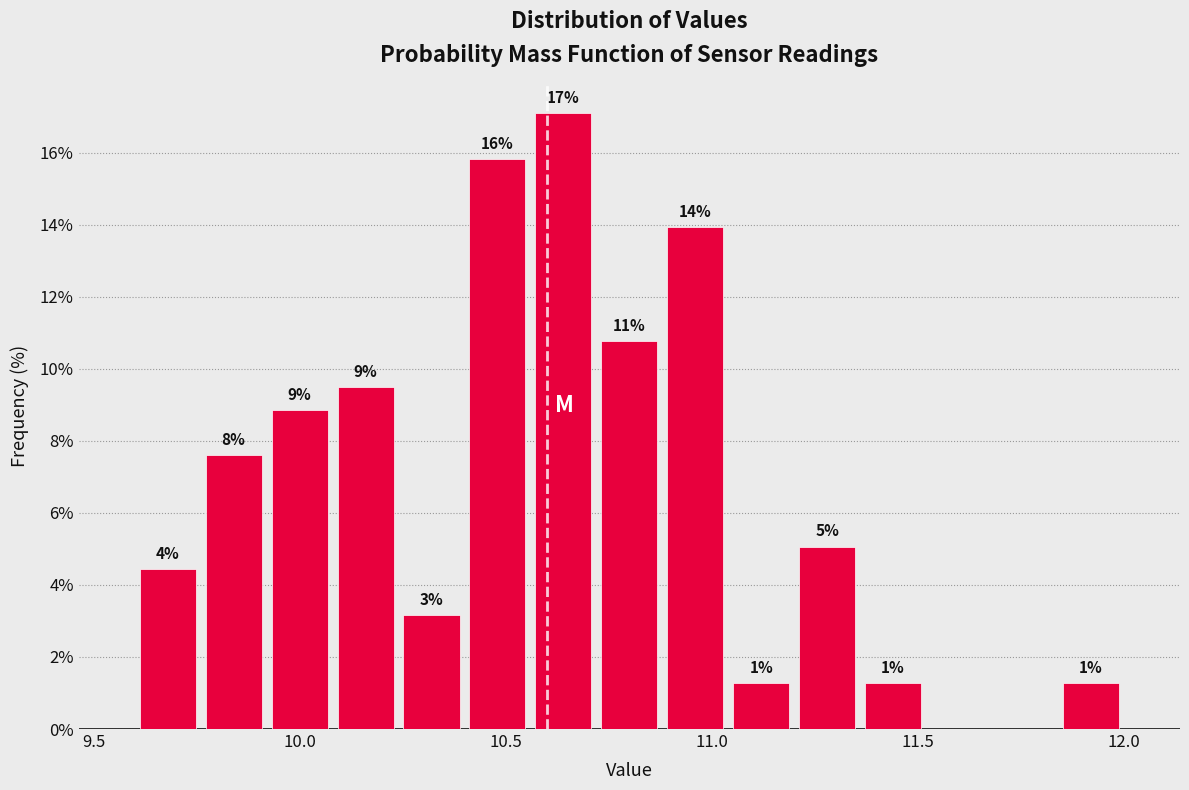

Around what value on the x-axis is the tallest bar? Give the approximate position of its centre, as read against the axis.

10.65